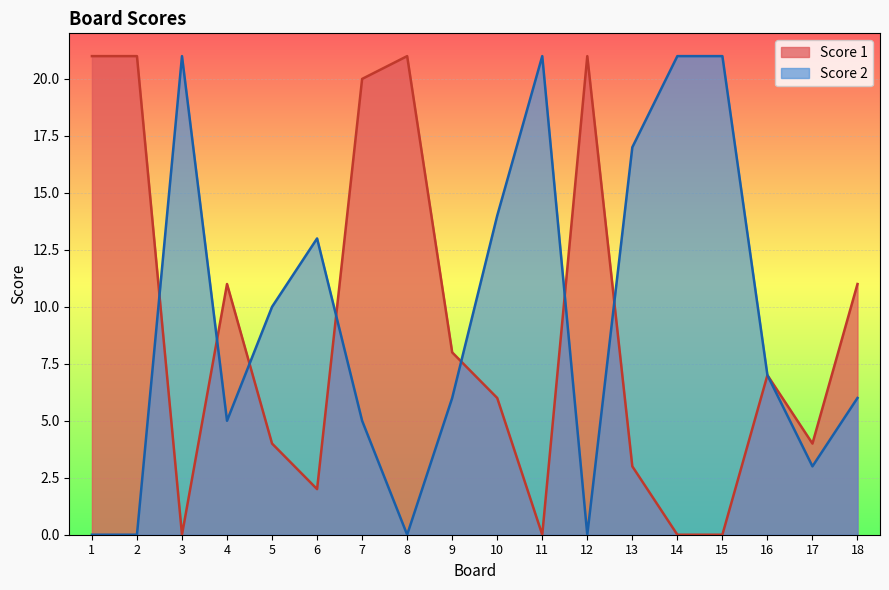

At which category is the sum across all series the highest?

7